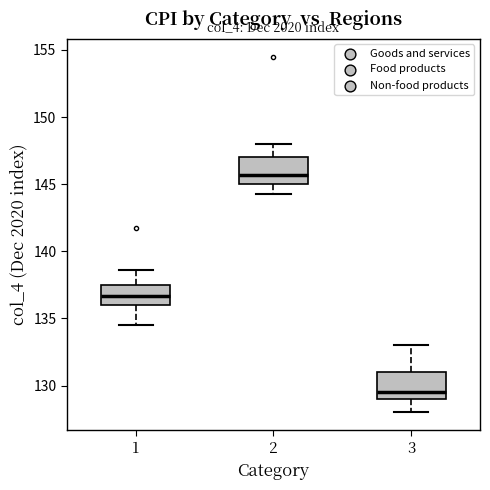

Reading left to right, transcribe this box plot: for each box, give where its median line is, the range the box spans, and where its two whiskers end, as read against the y-axis. The values are not printed on the chart, so give them approximately, as read against the axis.

1: median 136.5, box 136.0 to 137.5, whiskers 134.5 to 138.5
2: median 145.5, box 145.0 to 147.0, whiskers 144.5 to 148.0
3: median 129.5, box 129.0 to 131.0, whiskers 128.0 to 133.0